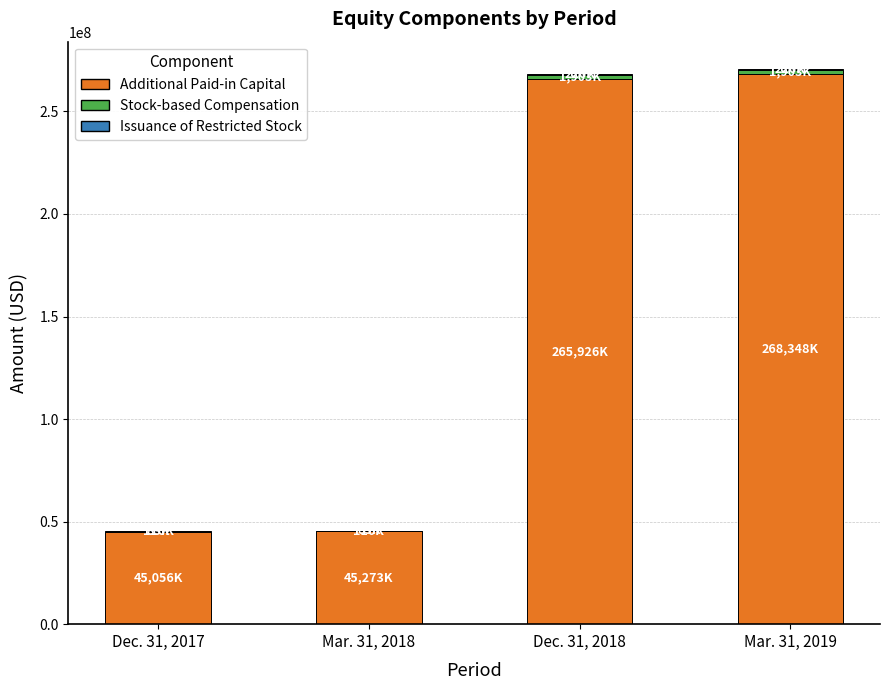

What is the sum of all Additional Paid-in Capital values?

624603000